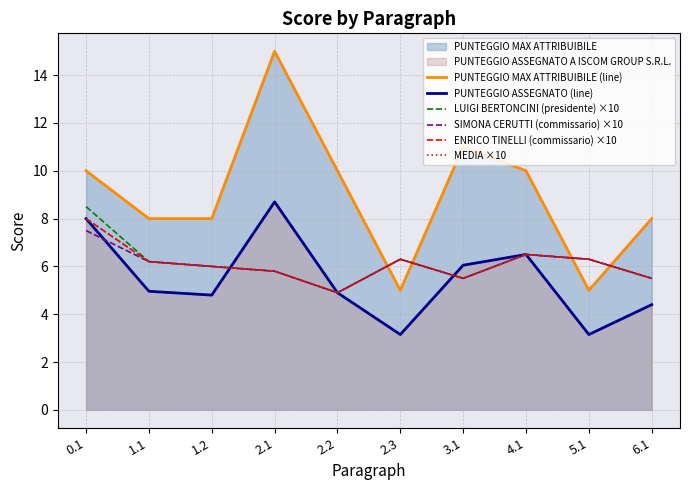

True or false: SIMONA CERUTTI (commissario) ×10 and MEDIA ×10 intersect in this chart.

False